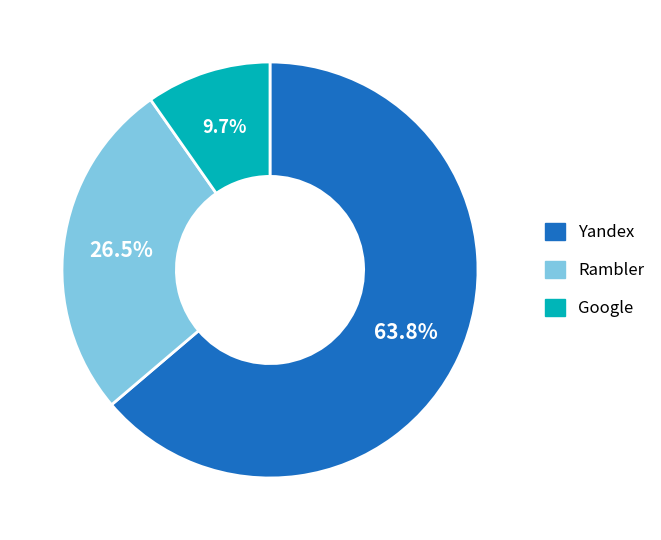

How many segments does this pie chart have?

3